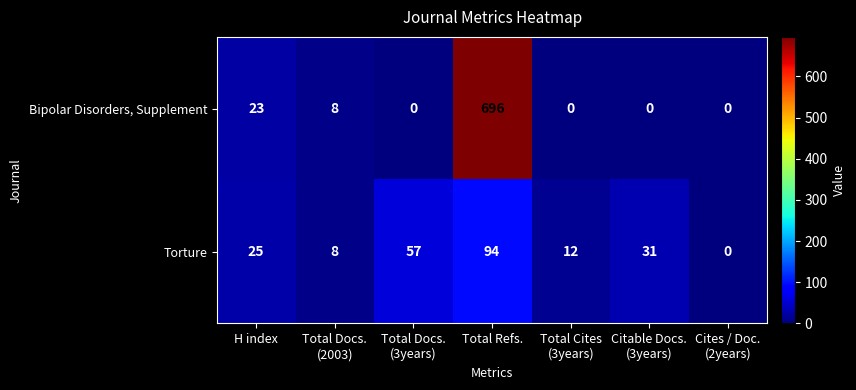

What is the difference between the maximum and second lowest values in the Bipolar Disorders, Supplement series?

696